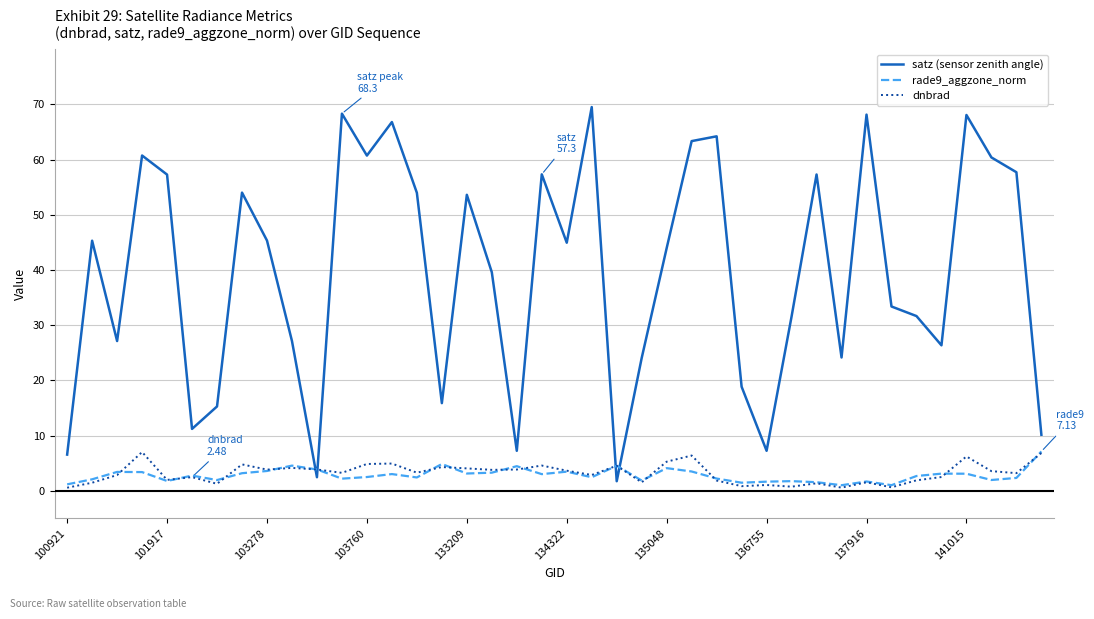

Which series has the largest range (max minus min)?

satz (sensor zenith angle)